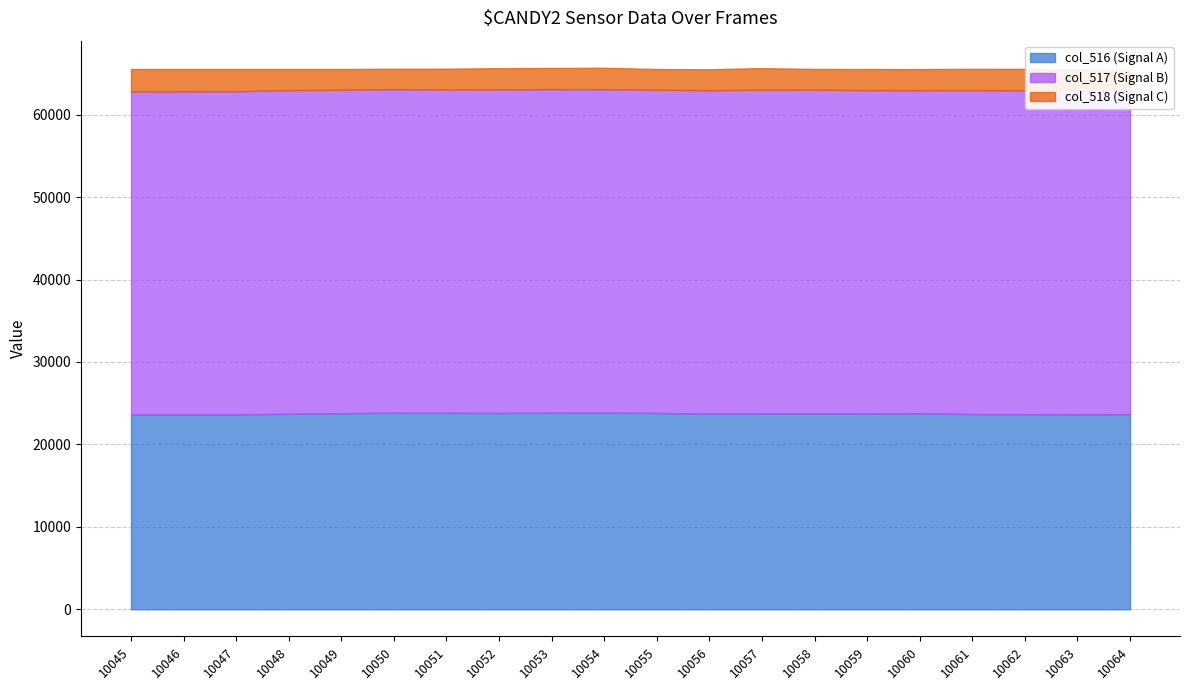

Is the value of col_516 at 10055 greater than the value of col_517 at 10061?

No